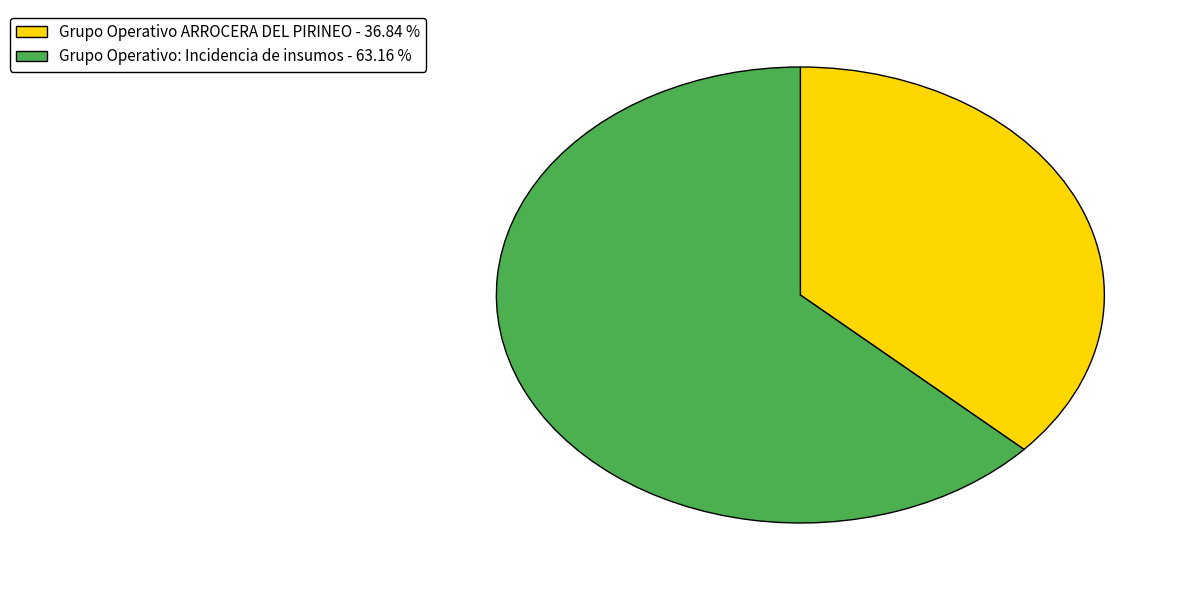

Rank the categories by value from highest to lowest.

Grupo Operativo: Incidencia de insumos, Grupo Operativo ARROCERA DEL PIRINEO